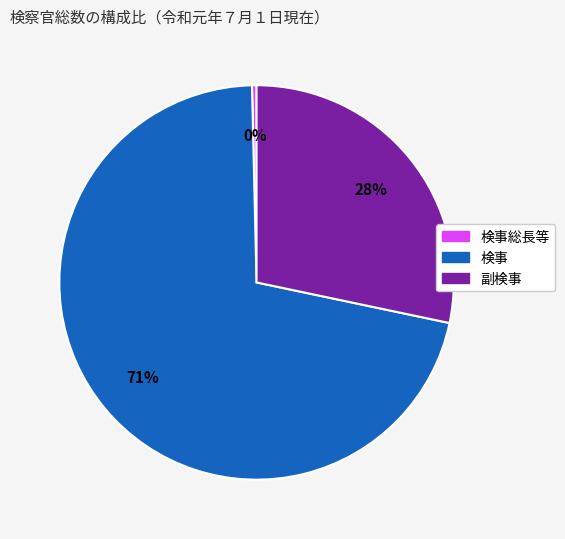

To the nearest percent, what is the average slice percentage?

33%